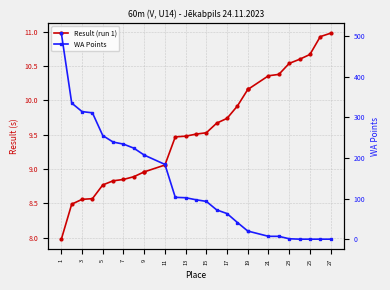

Is this an area chart (filled region under the line)?

No